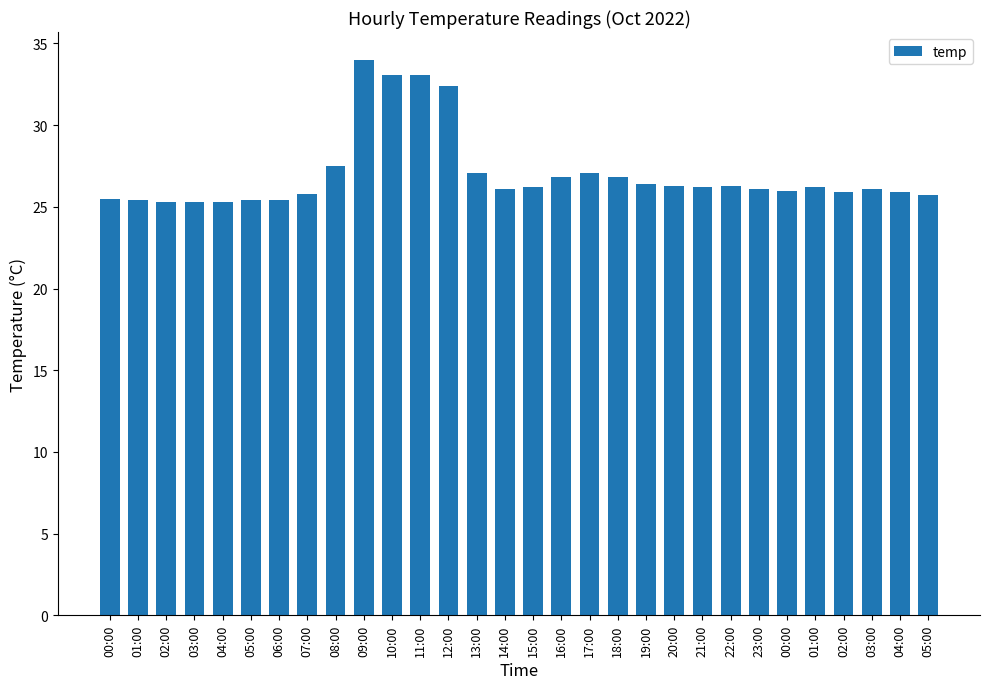

The value at 03:00 is 26.1. True or false?

True